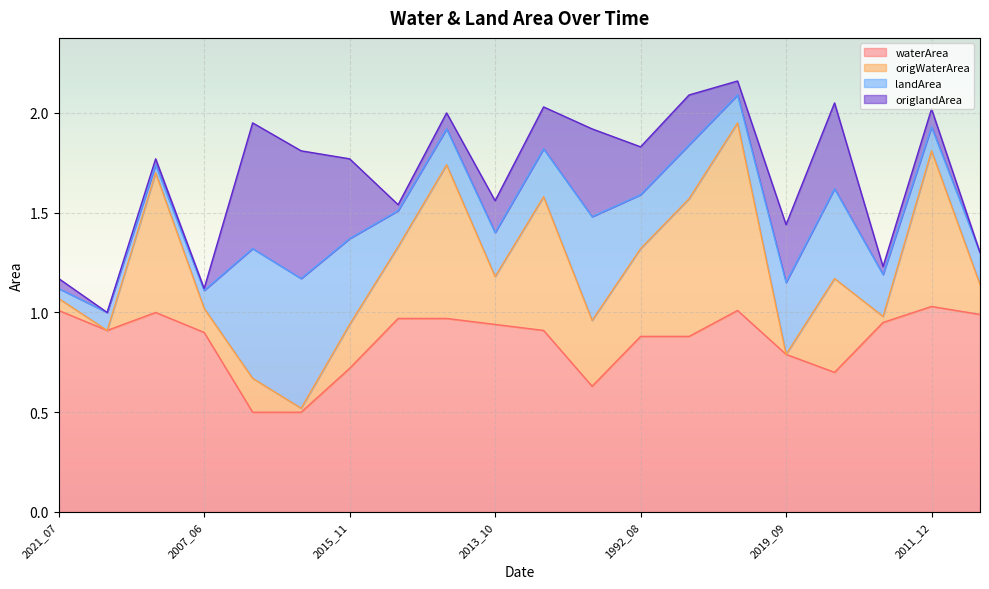

Which series has the largest range (max minus min)?

origWaterArea